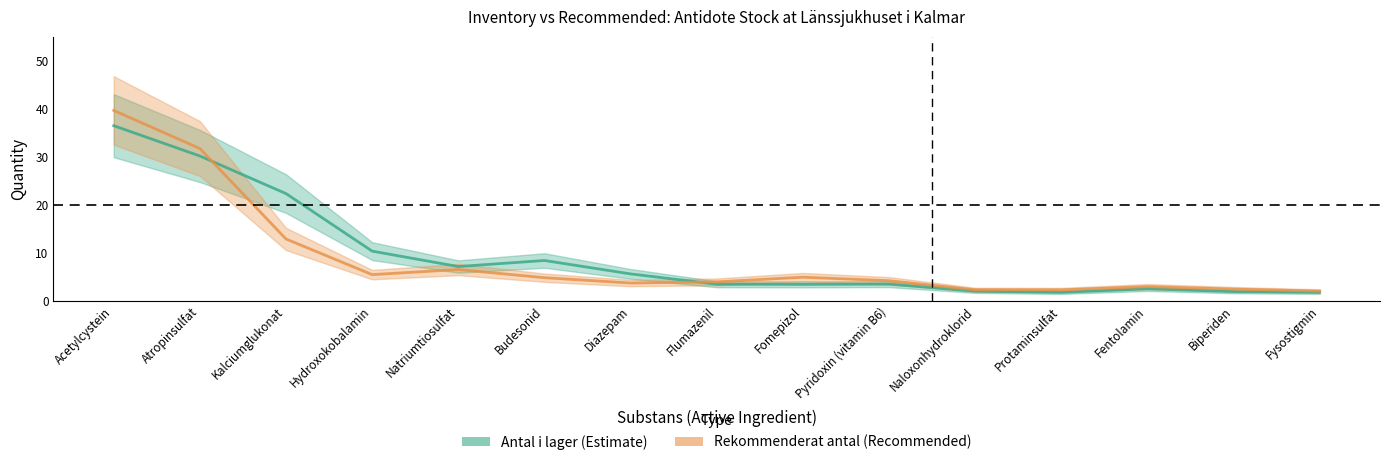

What is the lowest value of the Antal i lager series?

1